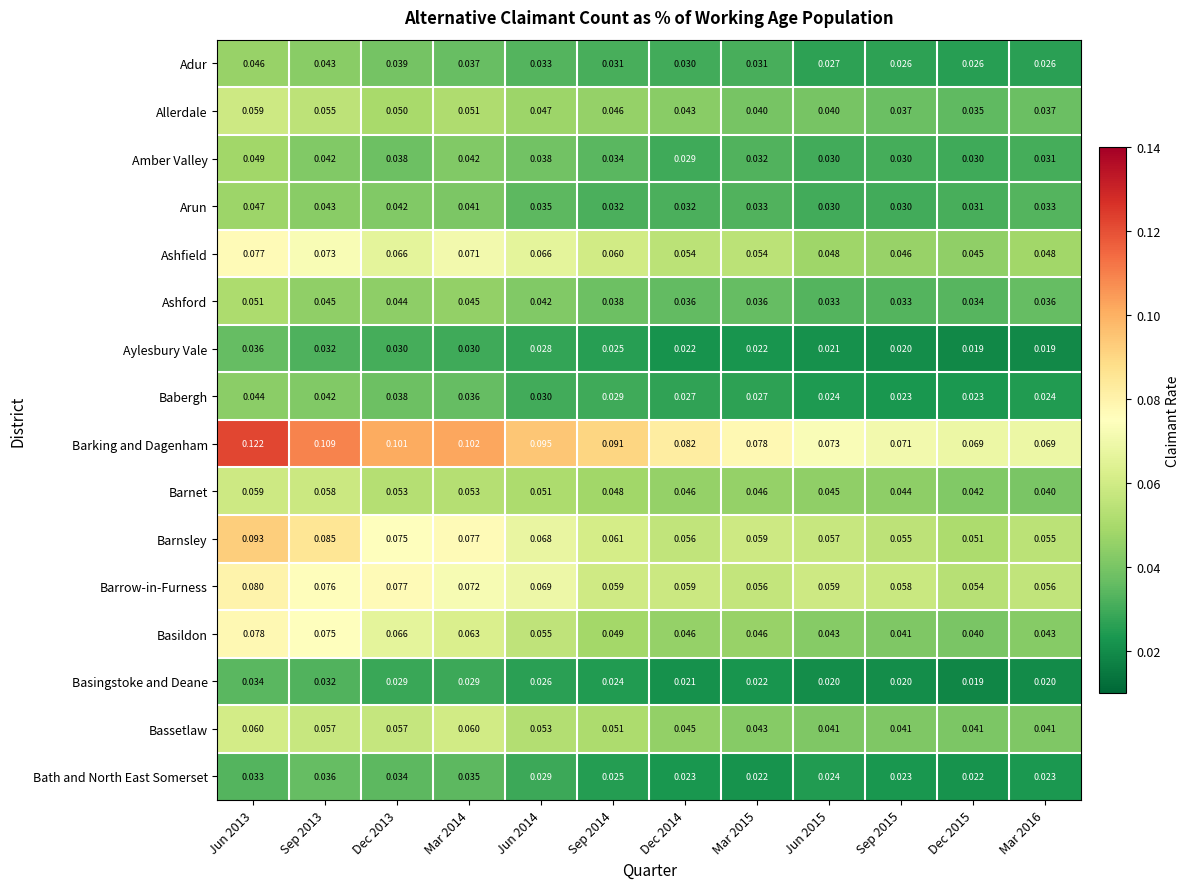

Which series has the largest range (max minus min)?

Barking and Dagenham